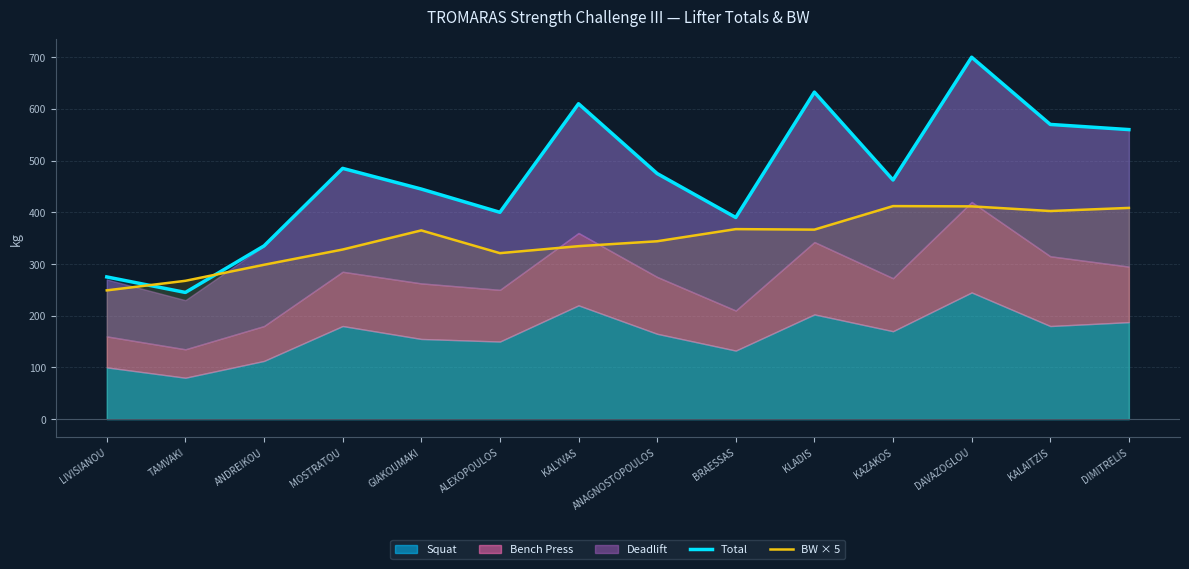

List the labels in order of Total value, smallest first.

TAMVAKI, LIVISIANOU, ANDREIKOU, BRAESSAS, ALEXOPOULOS, GIAKOUMAKI, KAZAKOS, ANAGNOSTOPOULOS, MOSTRATOU, DIMITRELIS, KALAITZIS, KALYVAS, KLADIS, DAVAZOGLOU